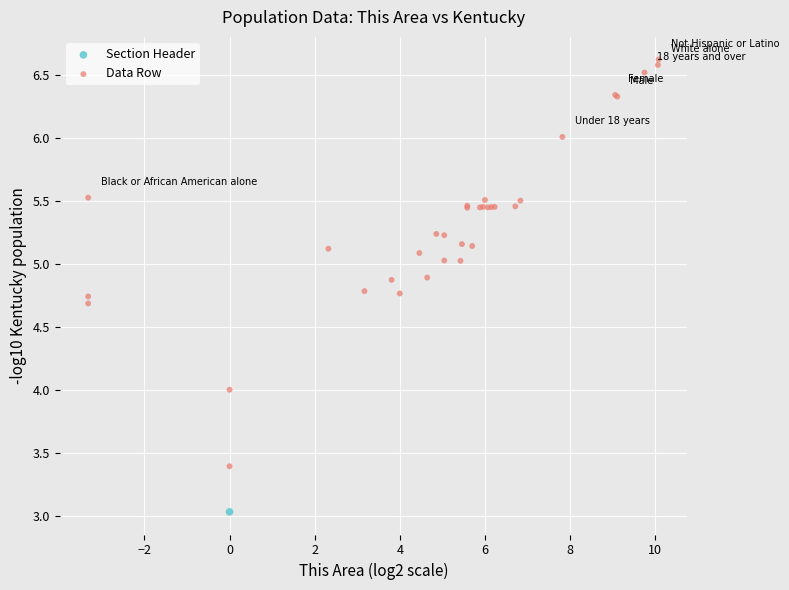

What are all the series names shown in the legend?

Section Header, Data Row